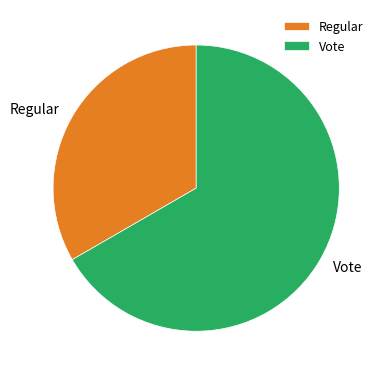

True or false: Vote accounts for 67% of the total.

True